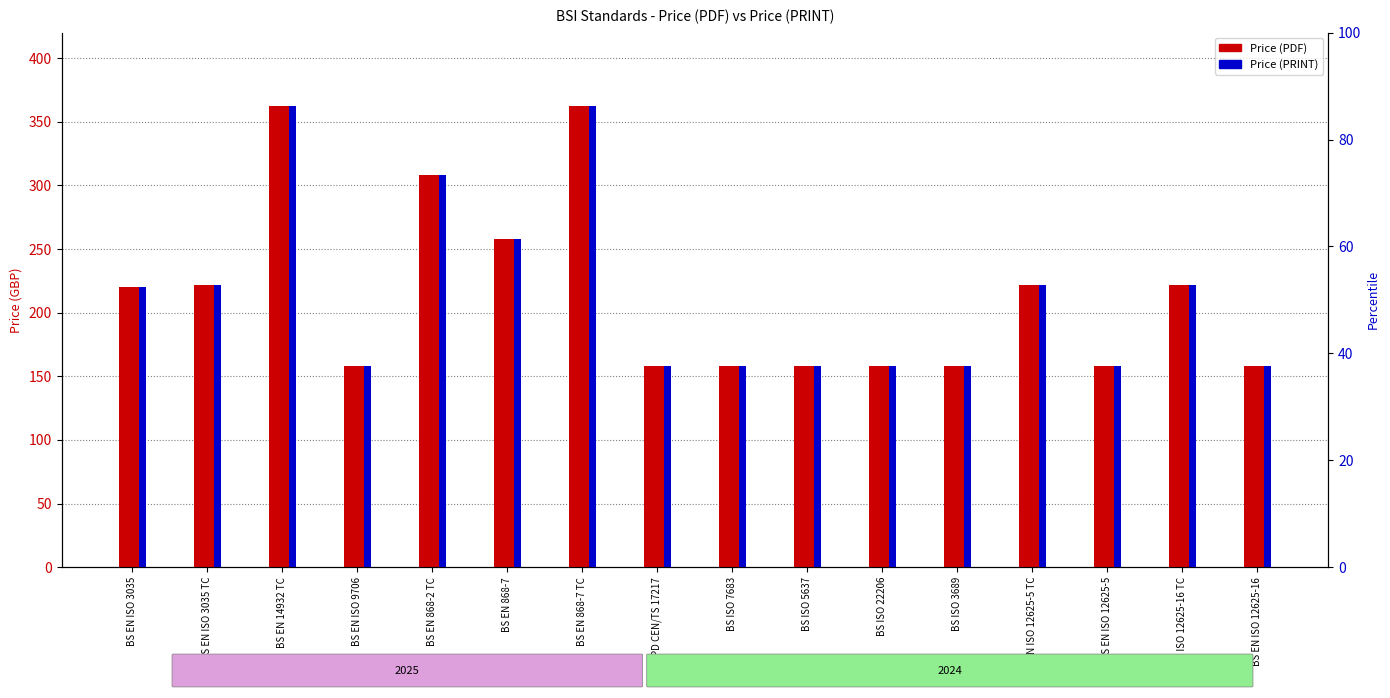

True or false: Price (PDF) has a value of 308 at BS EN 868-2 TC.

True